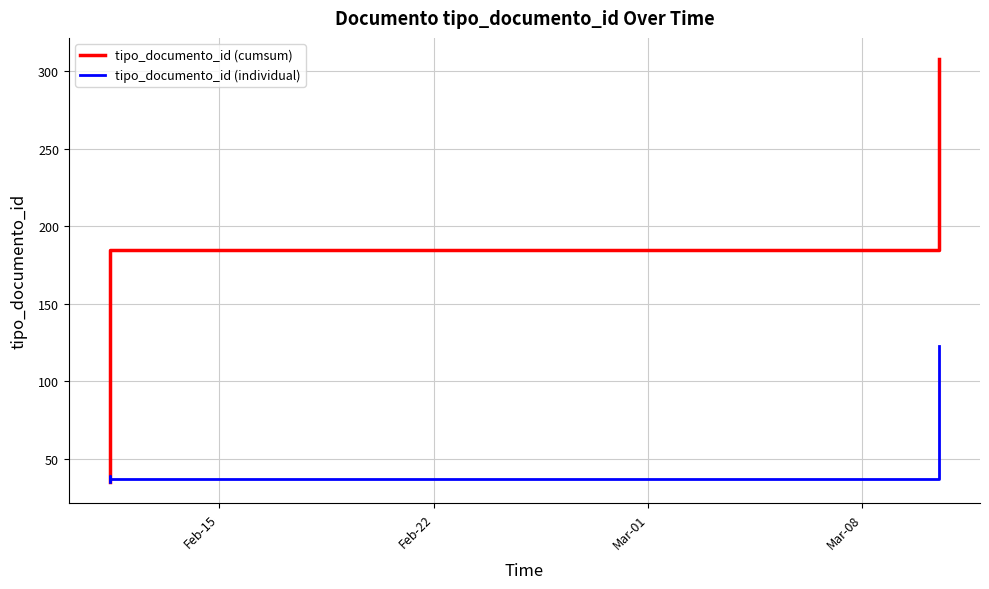

What is the value of the tipo_documento_id (individual) point at the 3rd from the left?

36